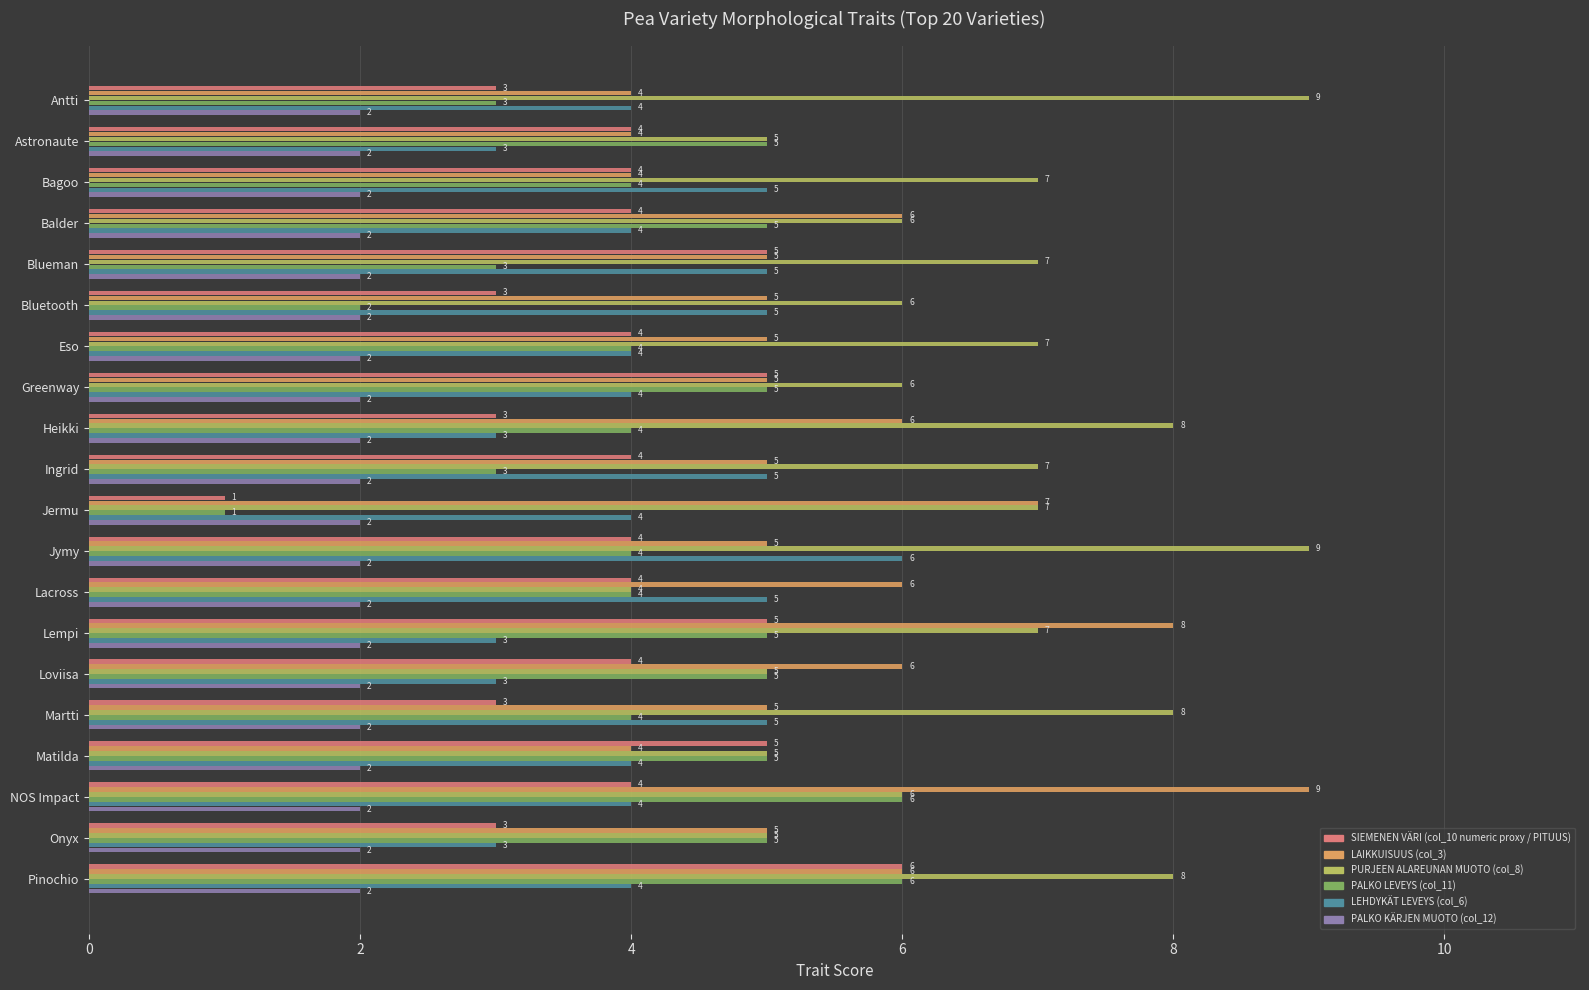

Count the number of data series in this chart.

6